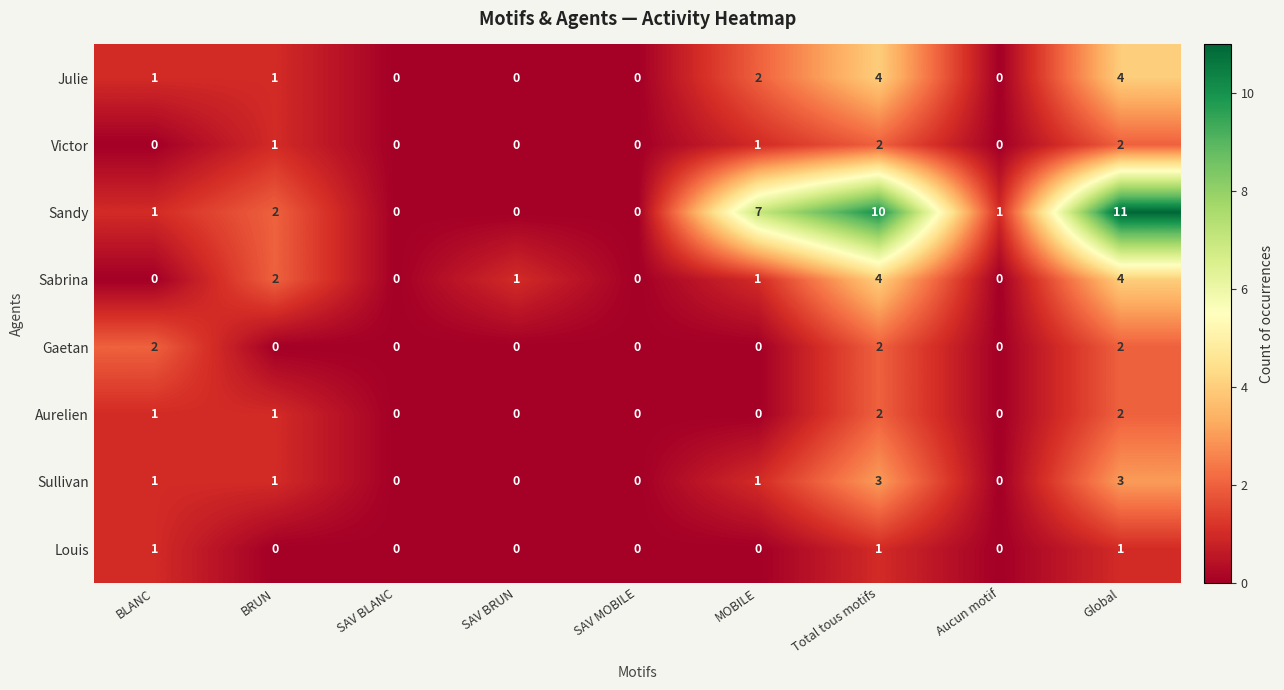

The Sullivan series shows -1 at SAV MOBILE. True or false?

False